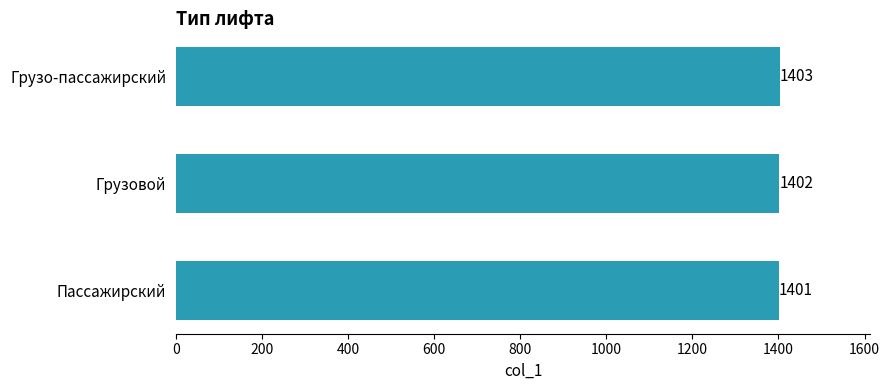

Is it true that the value at Пассажирский is 1401?

True